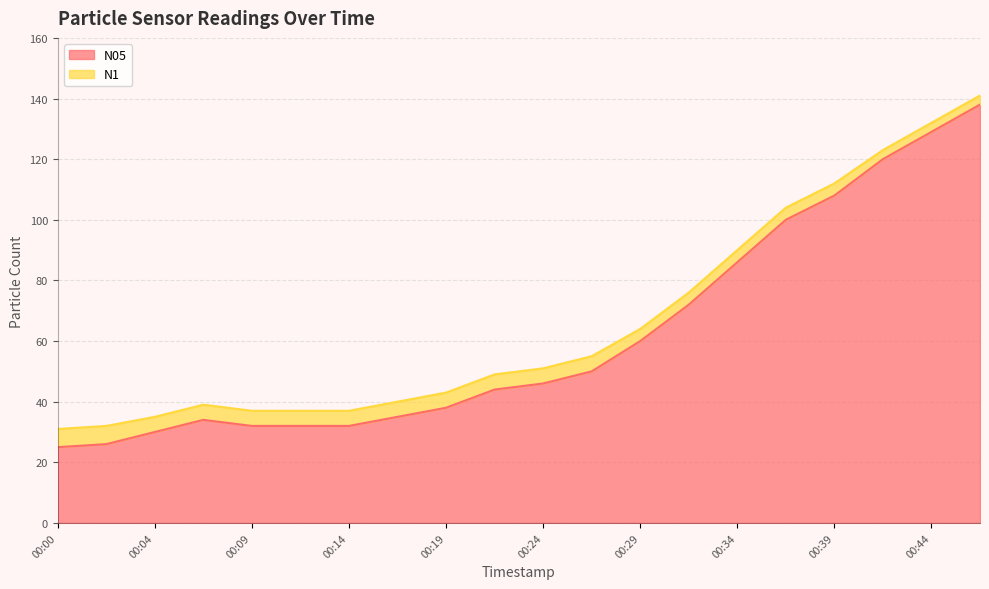

The chart shows a value of 46 at 00:24. True or false?

True